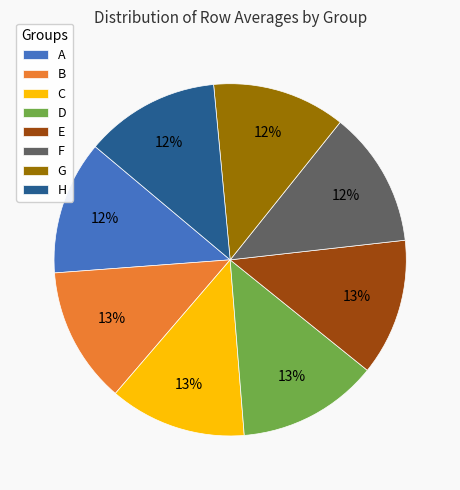

To the nearest percent, what percentage of the pie is H?

12%